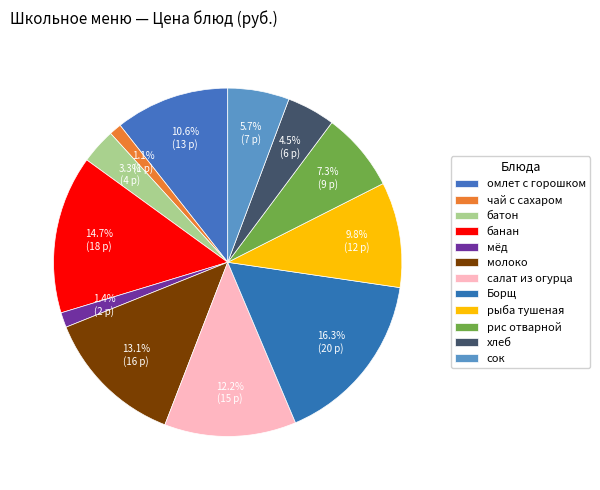

What is the smallest slice in the pie chart?

чай с сахаром